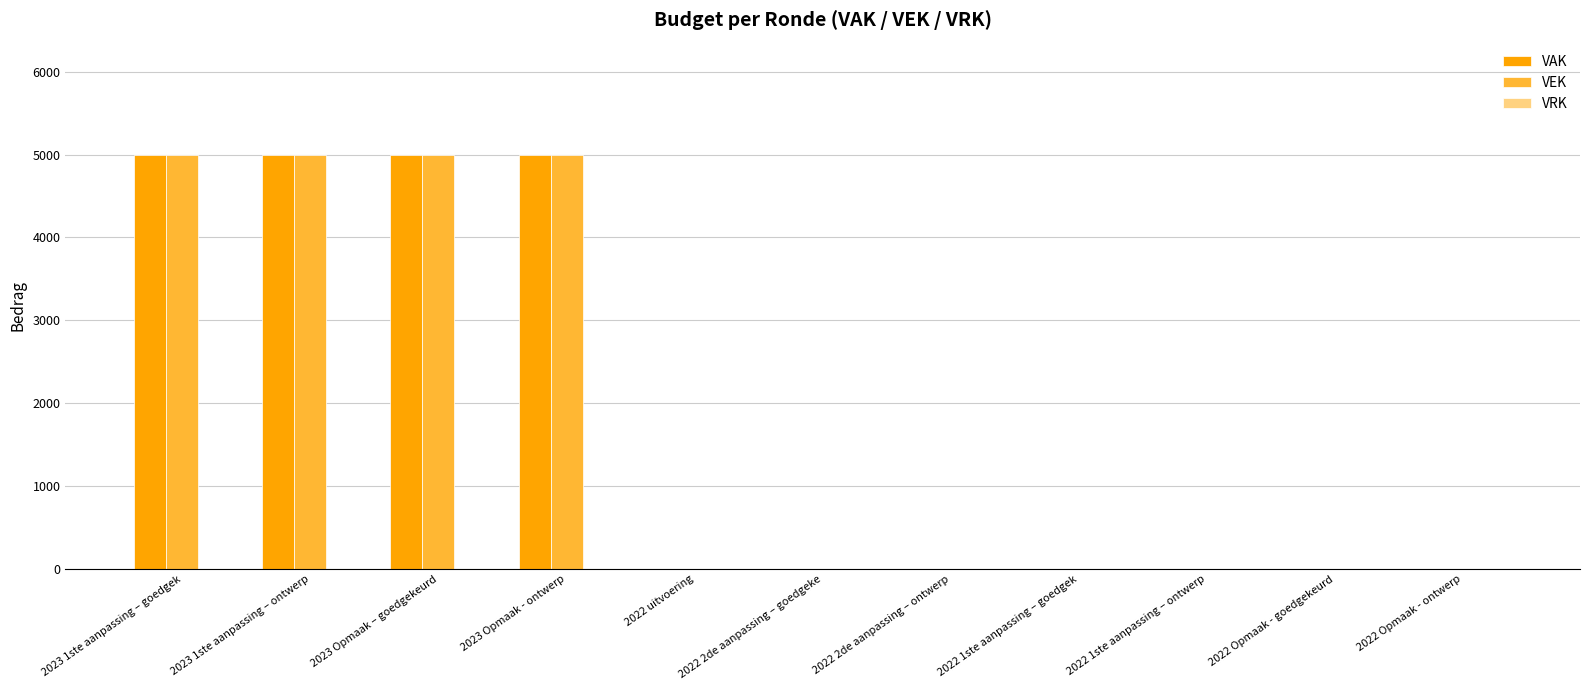

The value of VEK at 2022 2de aanpassing – ontwerp is 0. True or false?

True